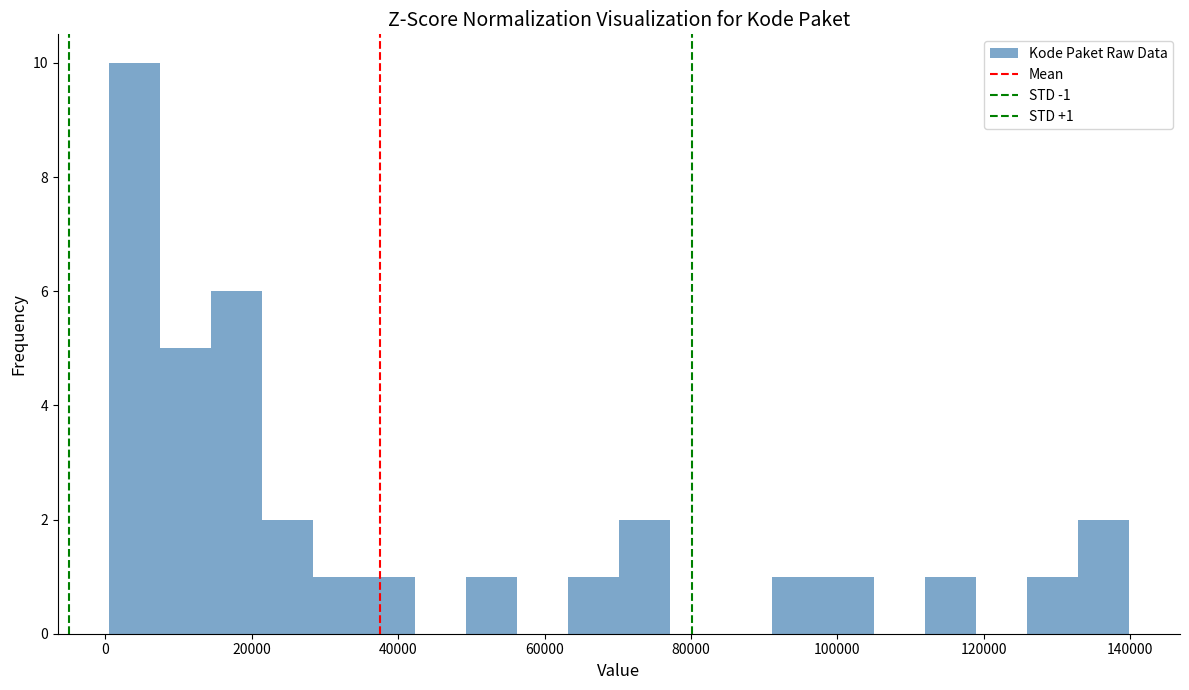

Around what value on the x-axis is the tallest bar? Give the approximate position of its centre, as read against the axis.

4000